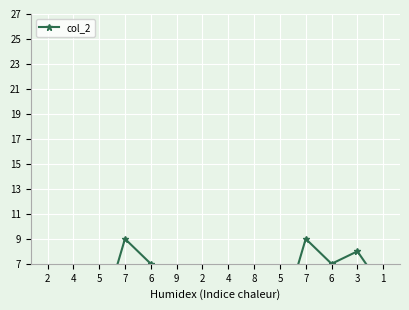

At which category does the chart reach its minimum across all series?

2